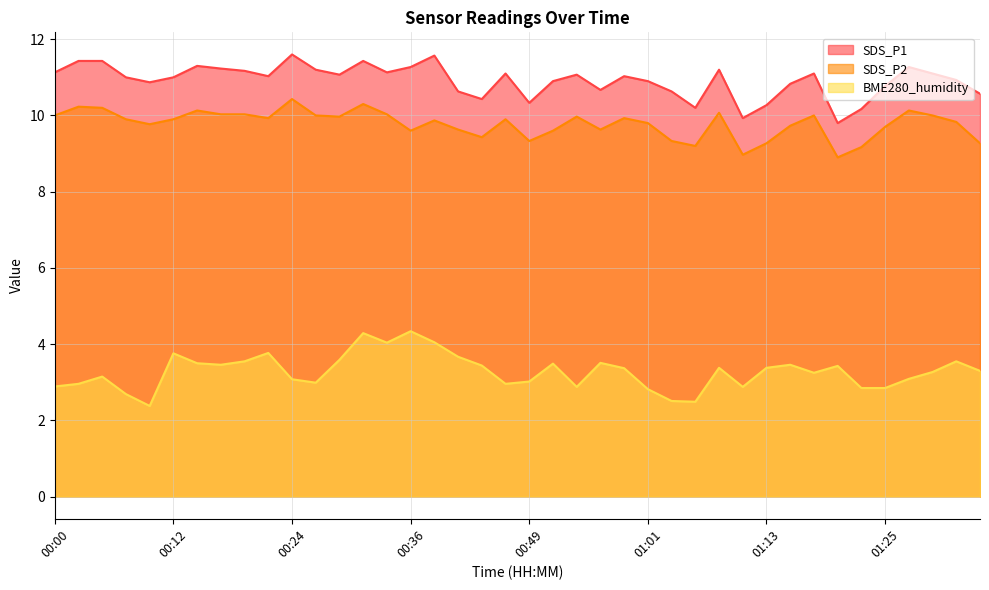

At which category is the sum across all series the highest?

00:32